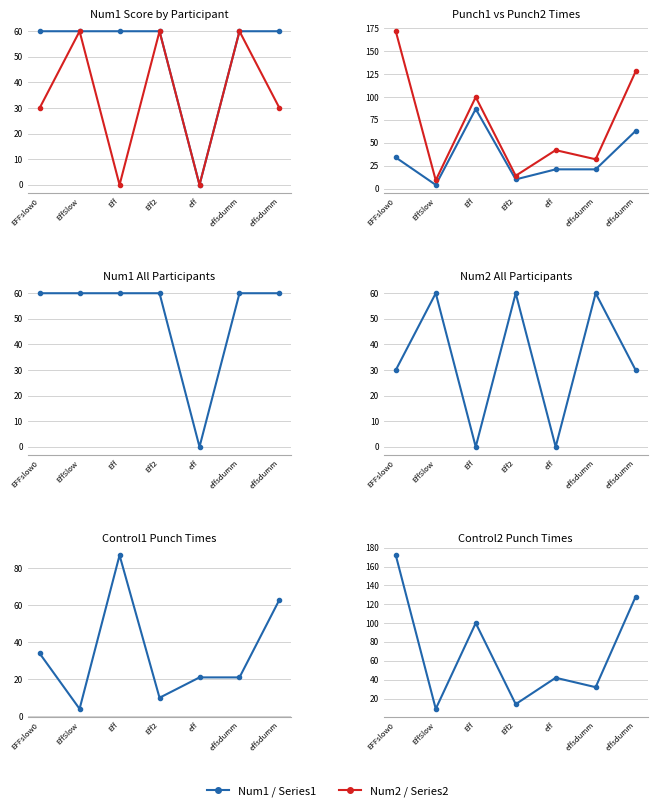

How many lines are shown in the chart?

2